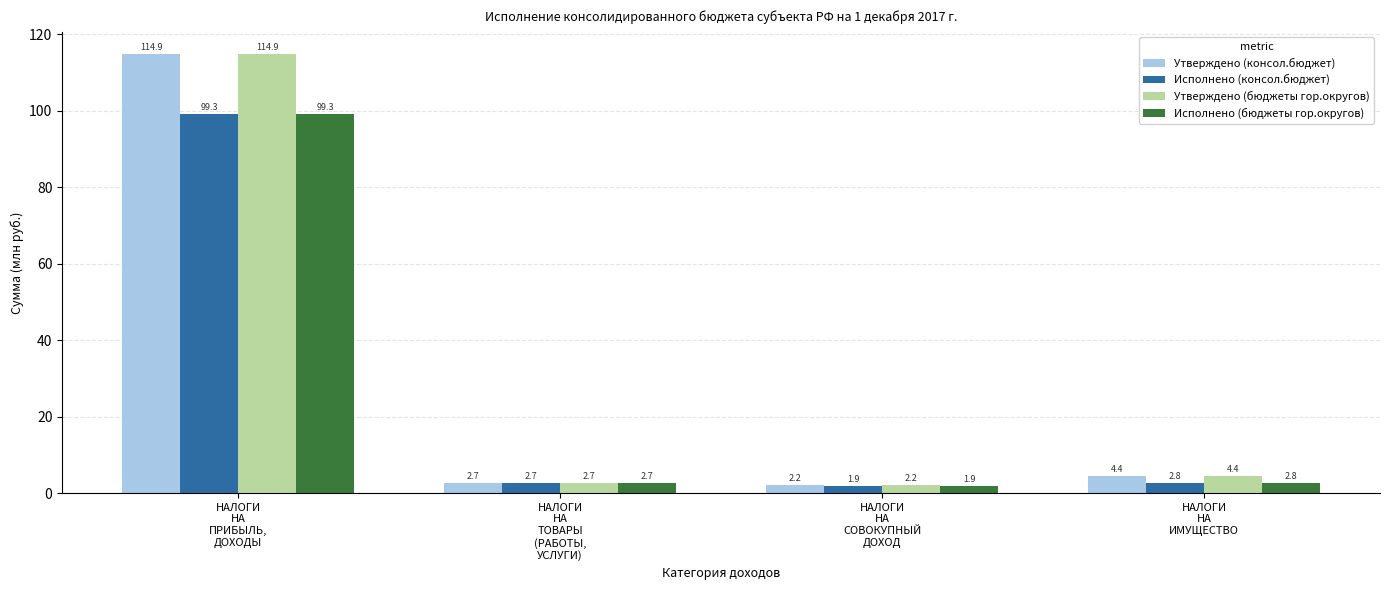

Is the value of Утверждено (консол.бюджет) at НАЛОГИ
НА
СОВОКУПНЫЙ
ДОХОД greater than the value of Утверждено (бюджеты гор.округов) at НАЛОГИ
НА
ПРИБЫЛЬ,
ДОХОДЫ?

No